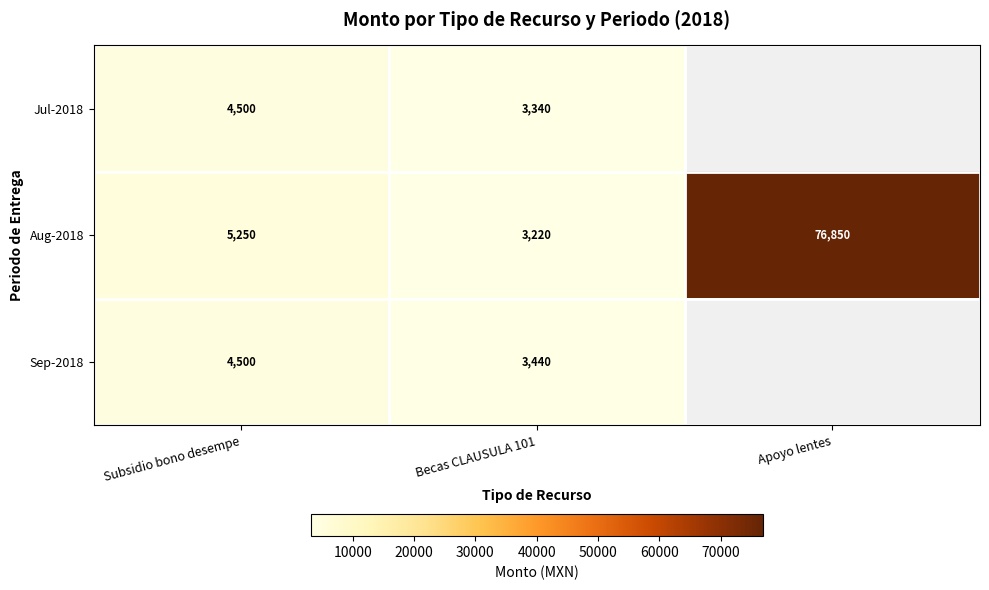

Where is Aug-2018 nearest to the value 40035?

Subsidio bono desempe